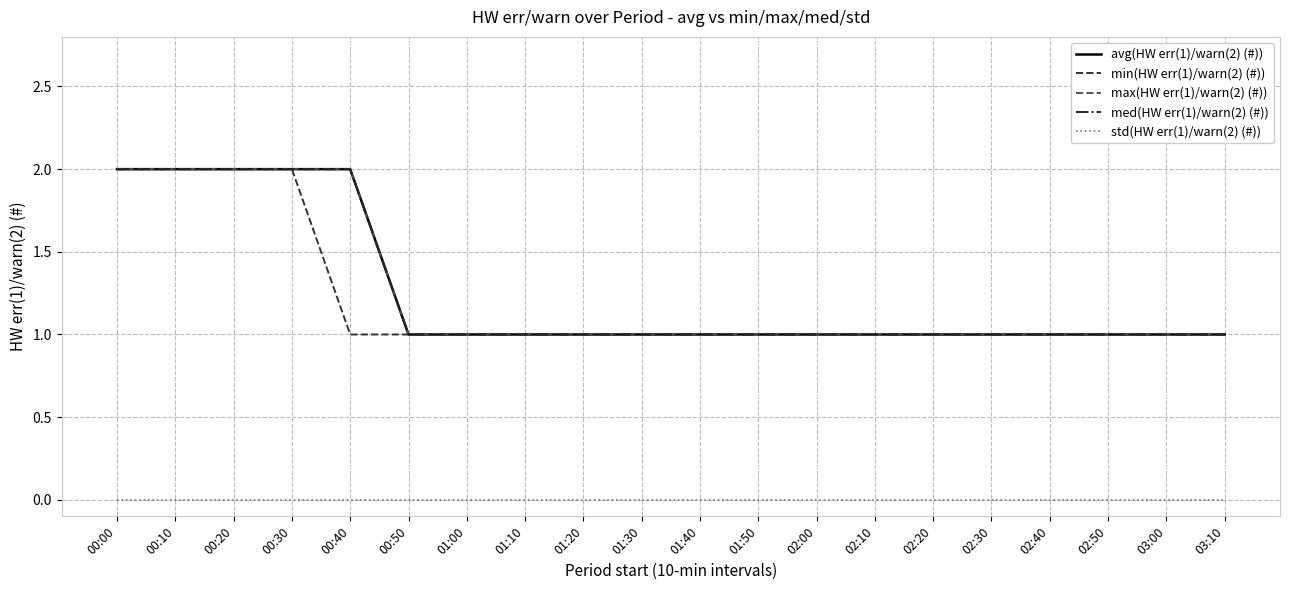

Is this an area chart (filled region under the line)?

No